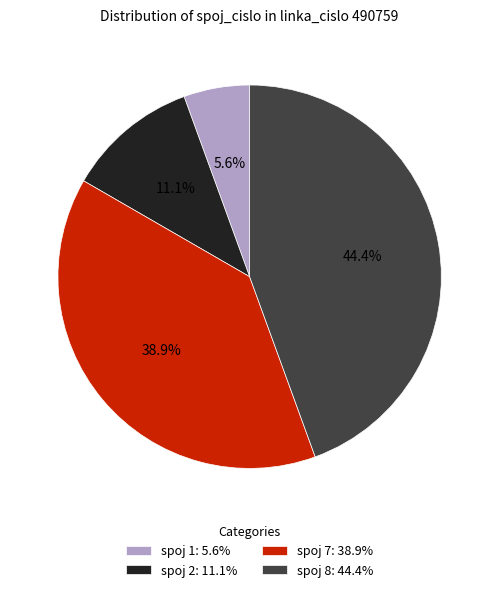

True or false: spoj 2 accounts for 11% of the total.

True